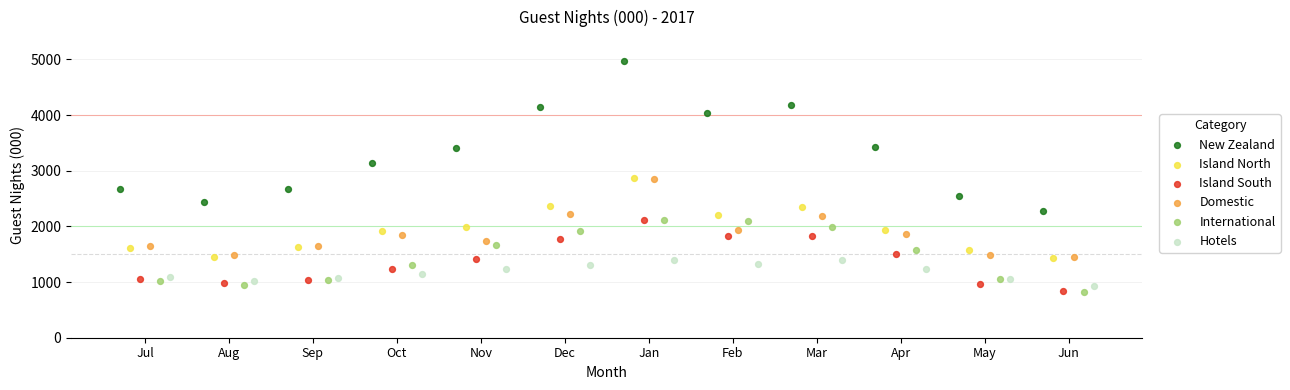

Which series reaches the maximum Y coordinate?

New Zealand